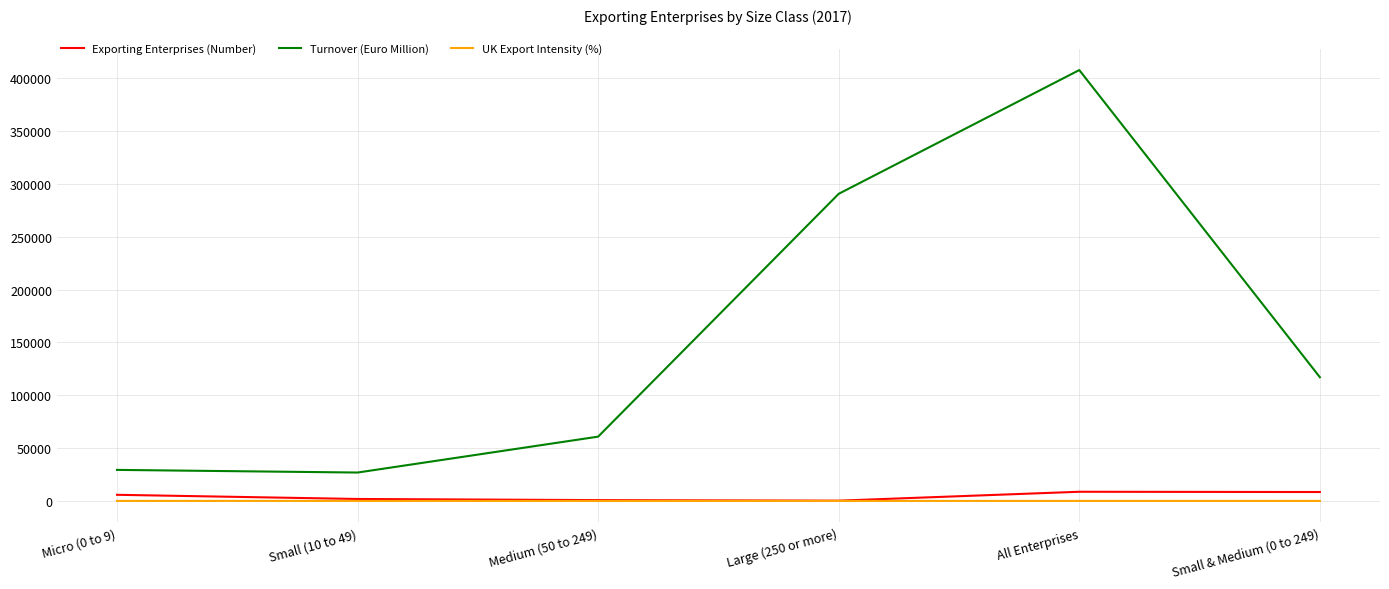

Which category has the highest value in the Turnover (Euro Million) series?

All Enterprises